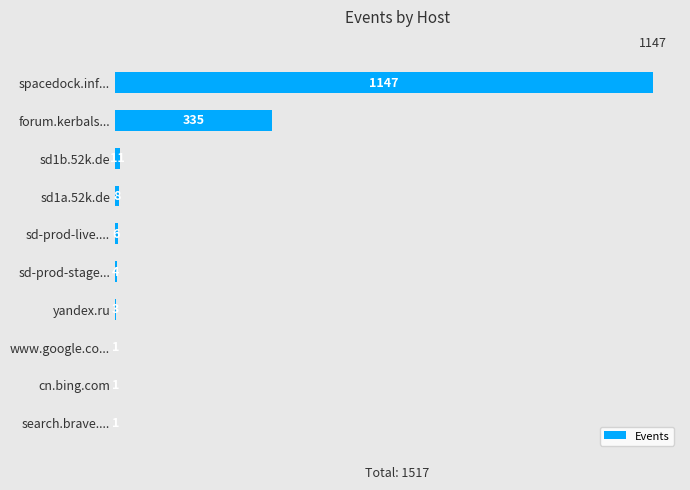

What is the greatest value displayed?

1147